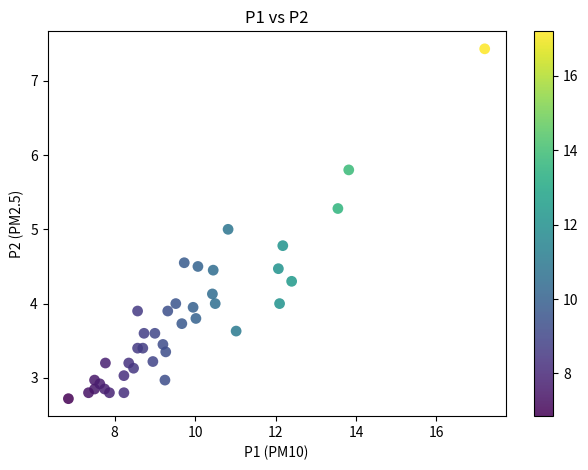

What is the range of X values (max minus min)?

10.3